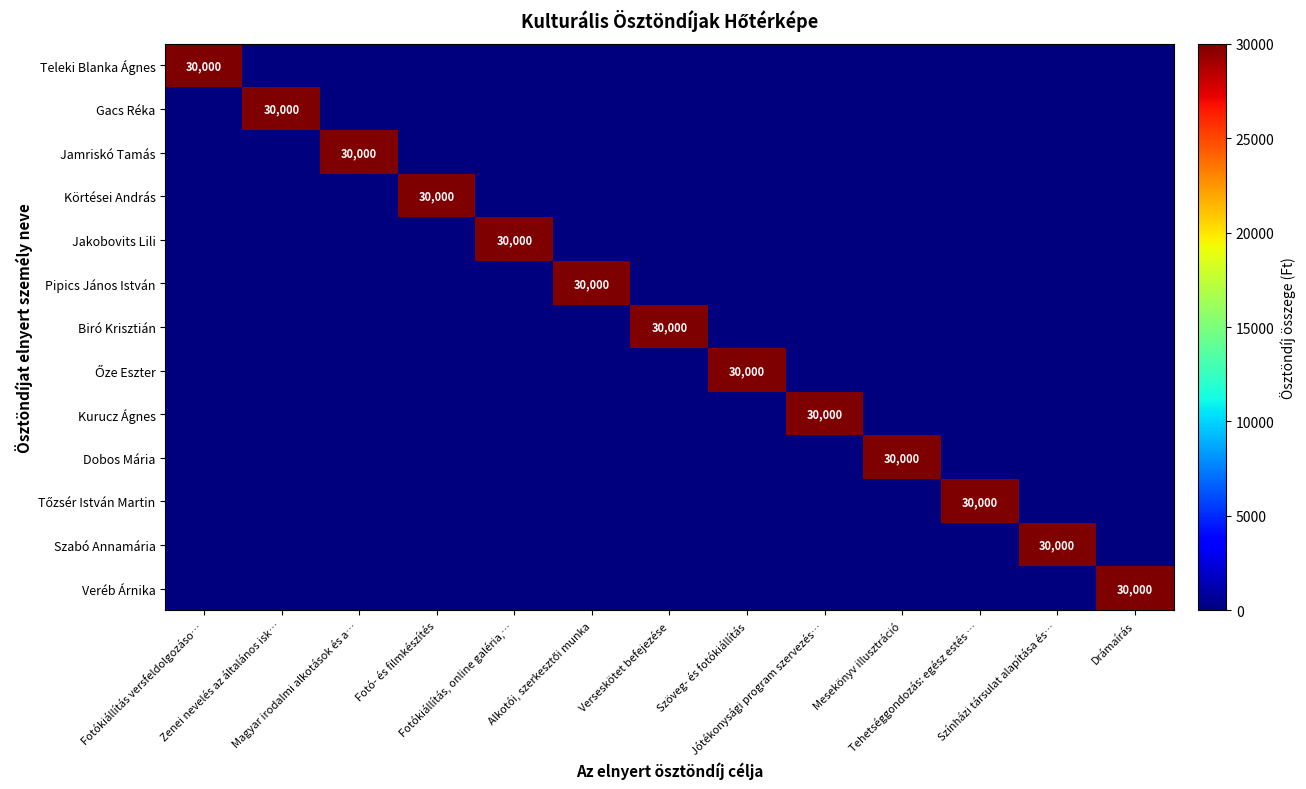

Which category has the highest value in the Szabó Annamária series?

Színházi társulat alapítása és…